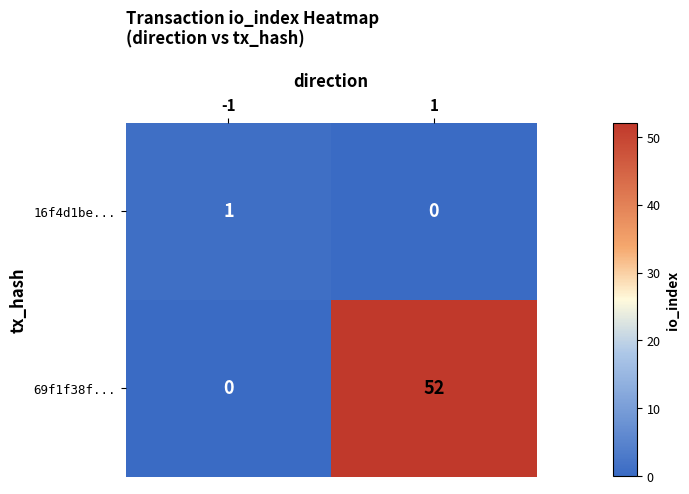

Reading left to right, list all the values displayed in this chart.

16f4d1be...: 1	0
69f1f38f...: 0	52